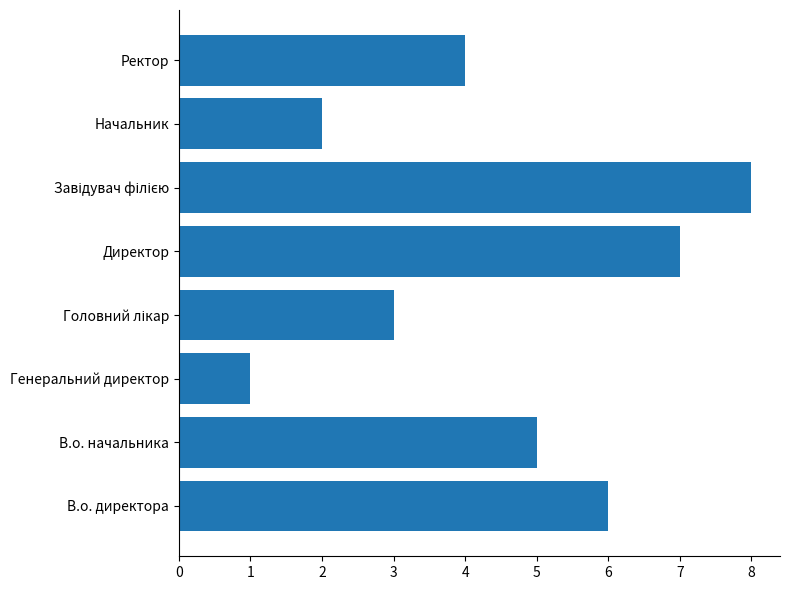

Where is the data nearest to the value 4?

Ректор